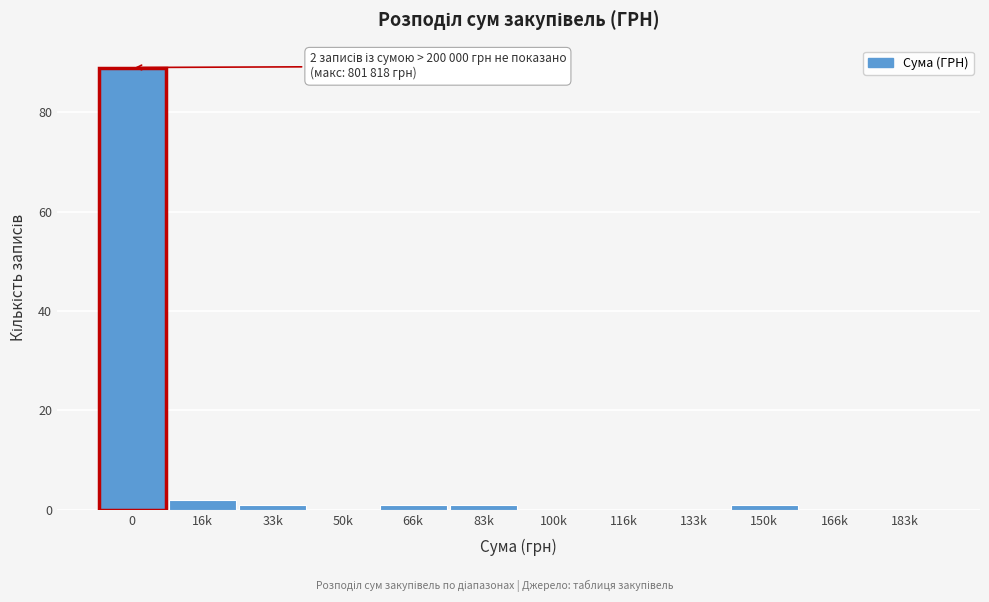

Reading left to right, list all the values displayed in this chart.

0=89	16k=2	33k=1	50k=0	66k=1	83k=1	100k=0	116k=0	133k=0	150k=1	166k=0	183k=0